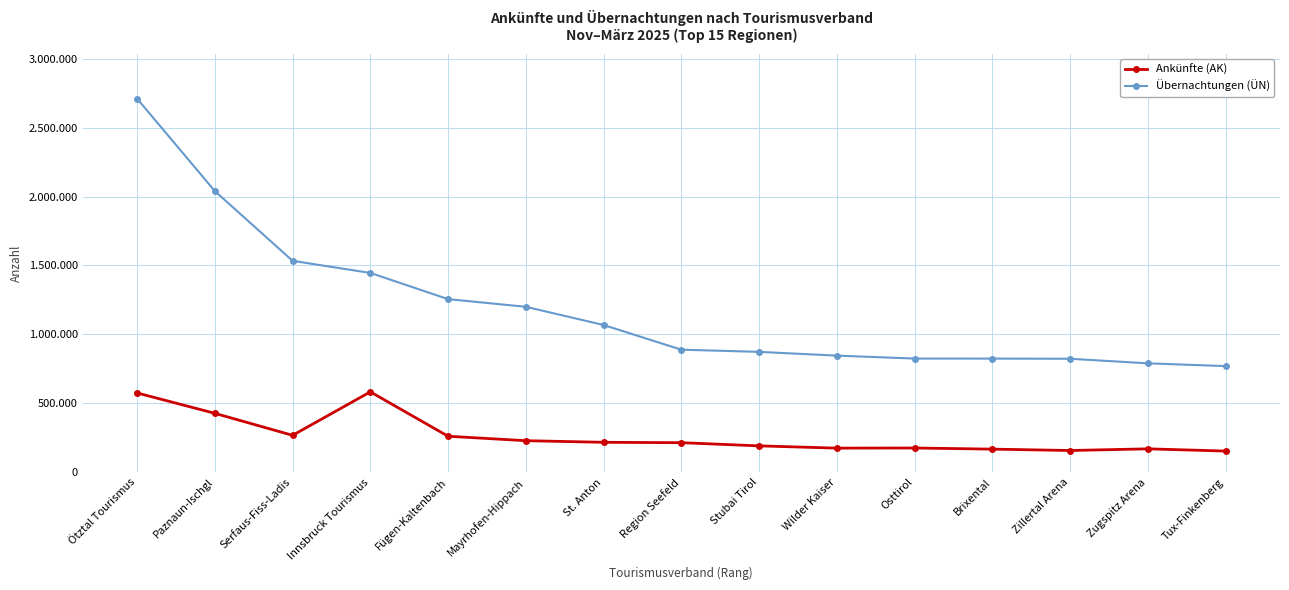

True or false: Übernachtungen (ÜN) has more than 0 points higher than both neighbors.

False